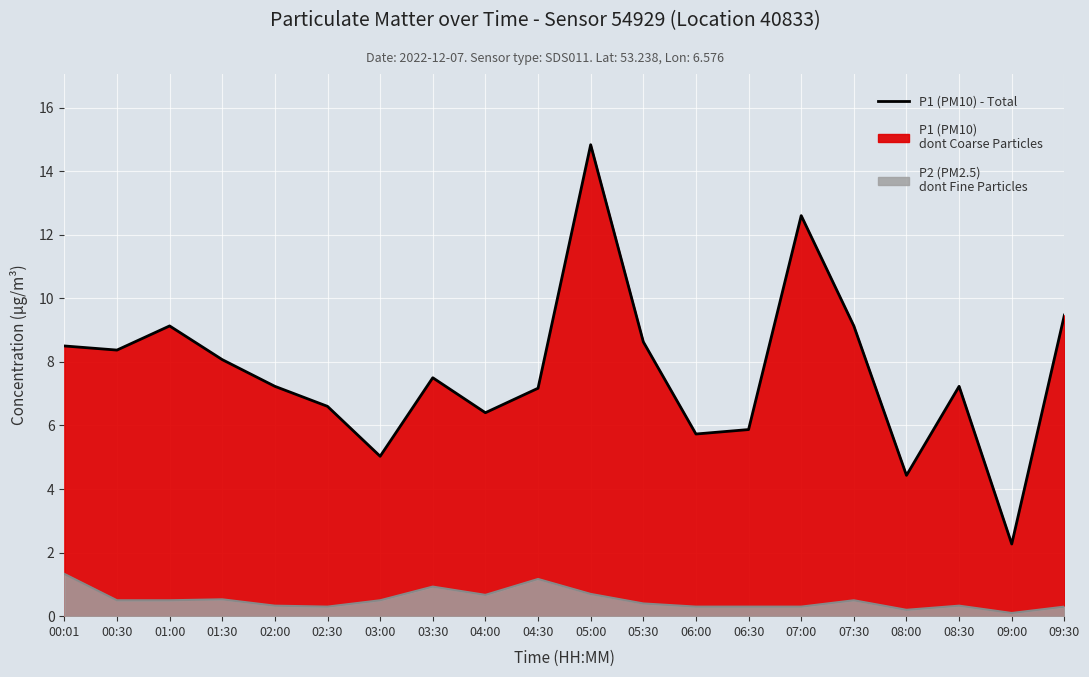

Rank the categories by value from lowest to highest.

09:00, 08:00, 03:00, 06:00, 06:30, 04:00, 02:30, 04:30, 02:00, 08:30, 03:30, 01:30, 00:30, 00:01, 05:30, 01:00, 07:30, 09:30, 07:00, 05:00